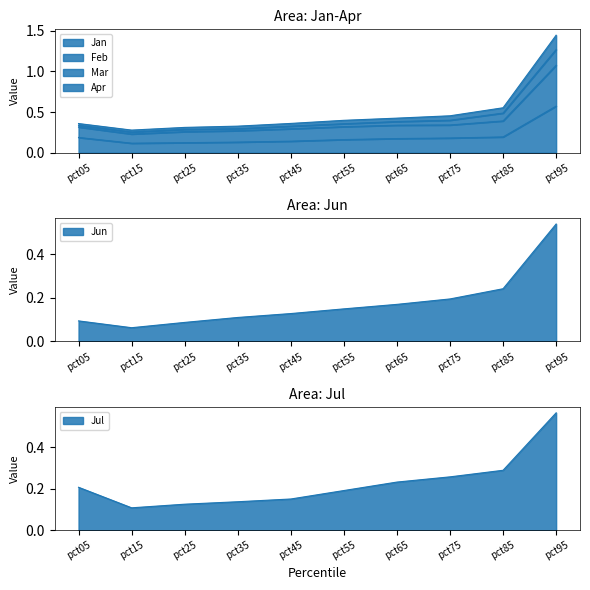

What is the minimum value shown in the chart?

0.1